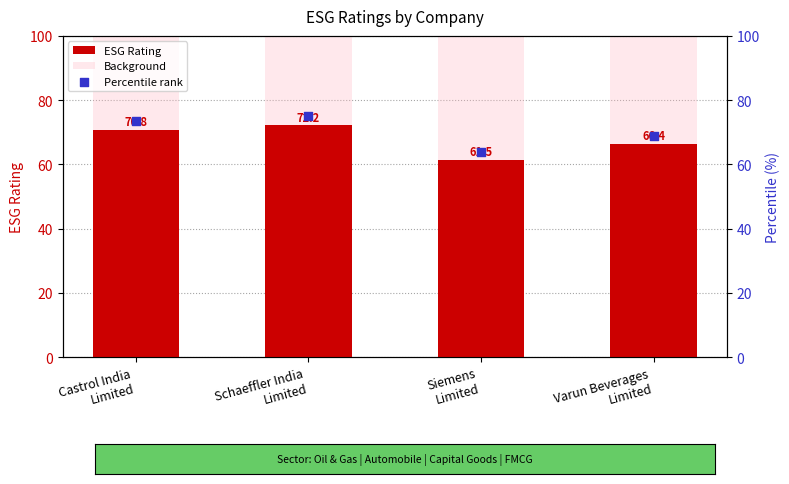

Which series reaches the minimum Y coordinate?

ESG Rating